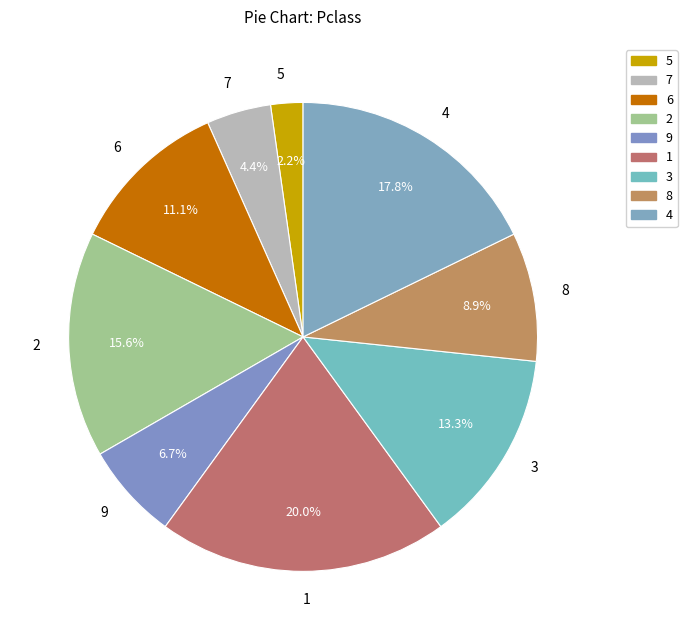

Between 7 and 4, which is larger?

4